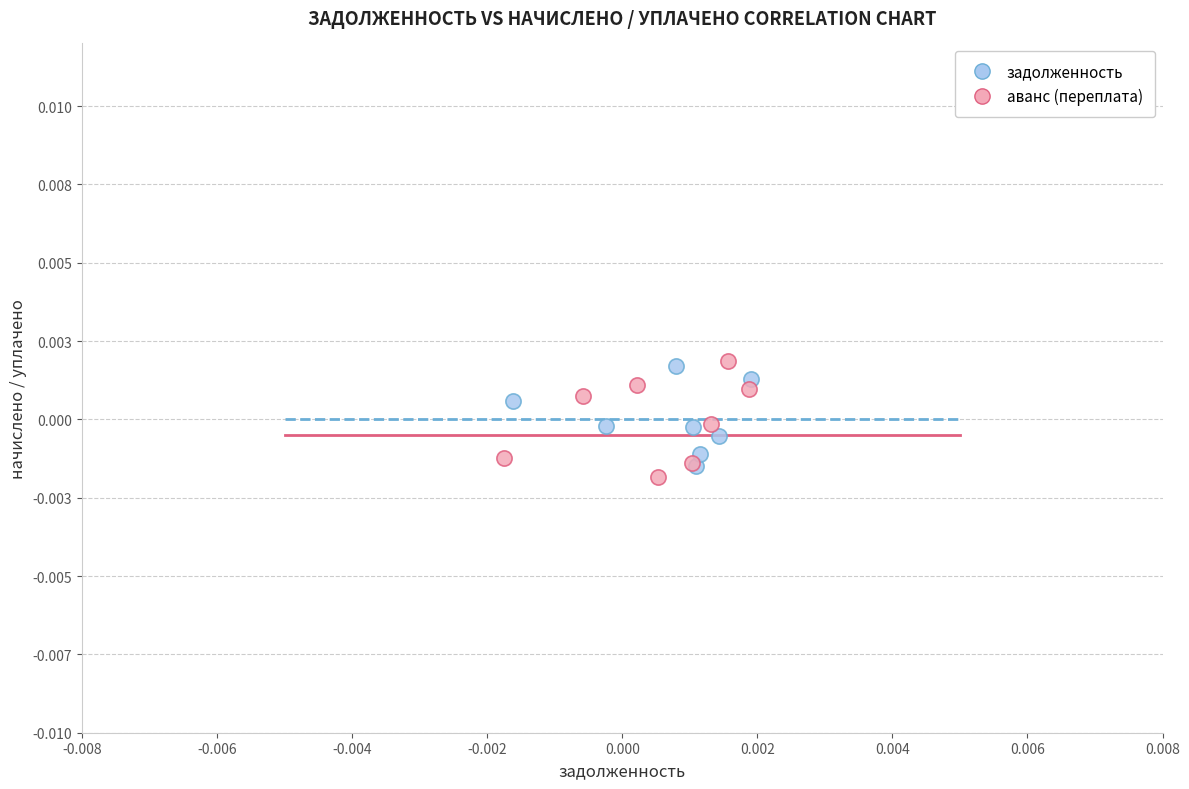

What are all the series names shown in the legend?

задолженность, аванс (переплата)